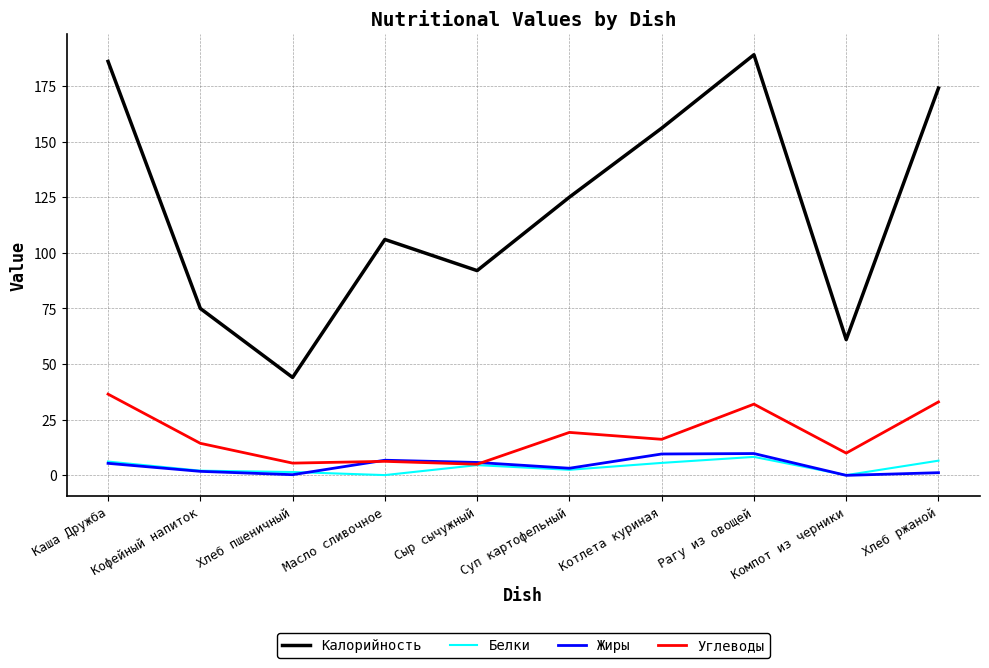

The value of Белки at Сыр сычужный is 4.6. True or false?

True